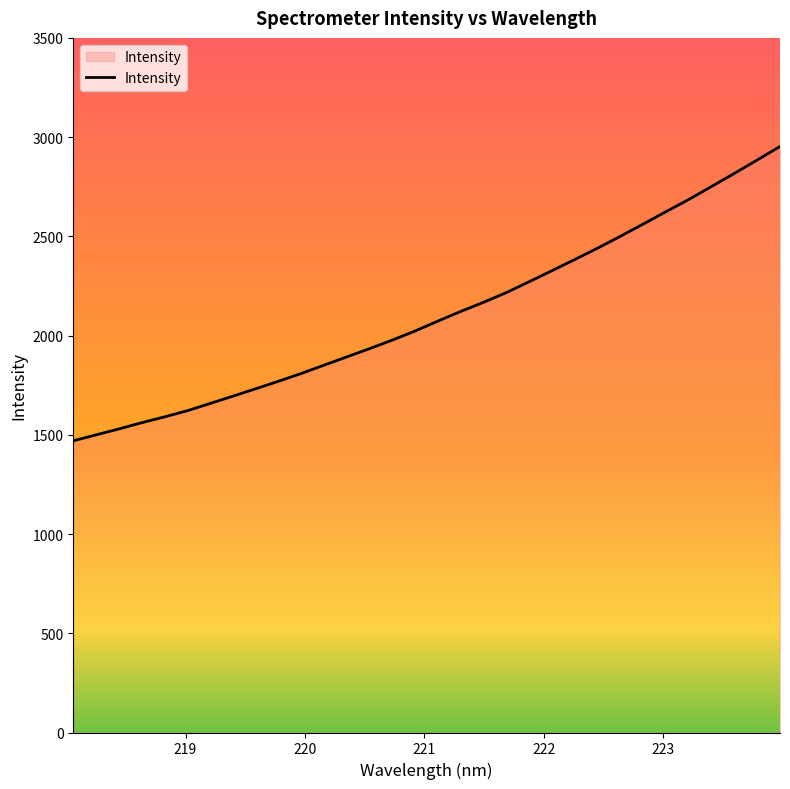

What is the smallest value displayed?

1469.9